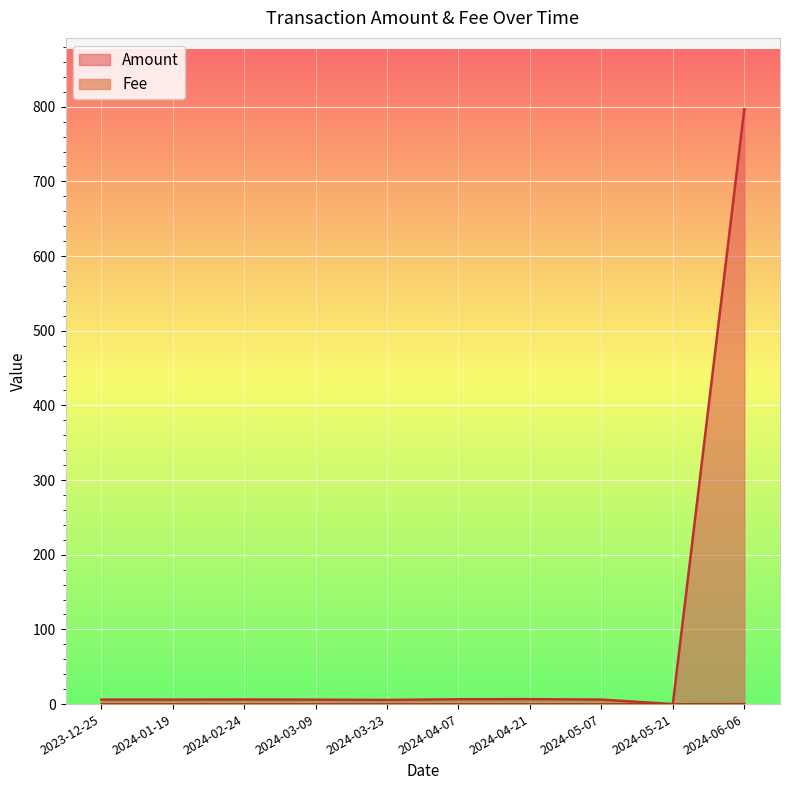

What are all the series names shown in the legend?

Amount, Fee